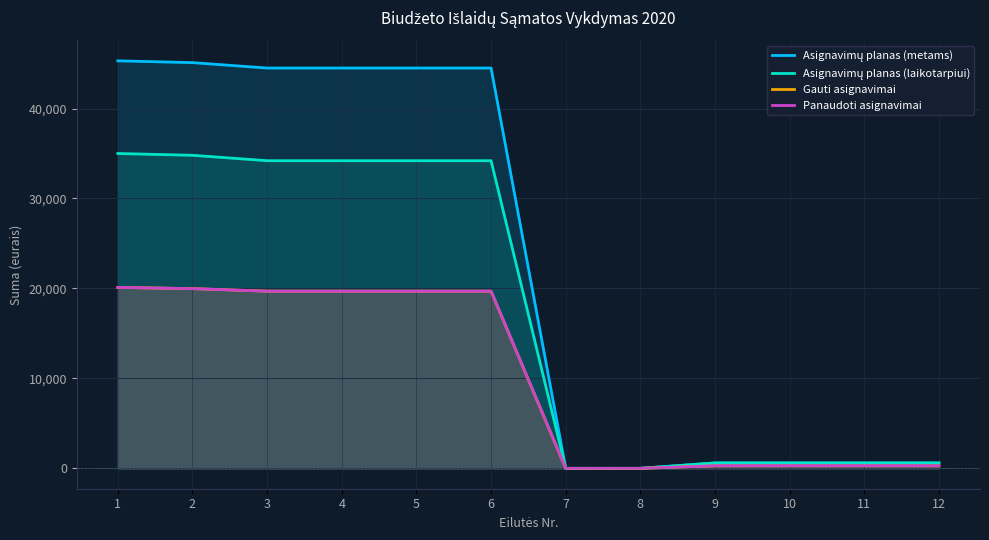

How many distinct data groups are displayed?

4